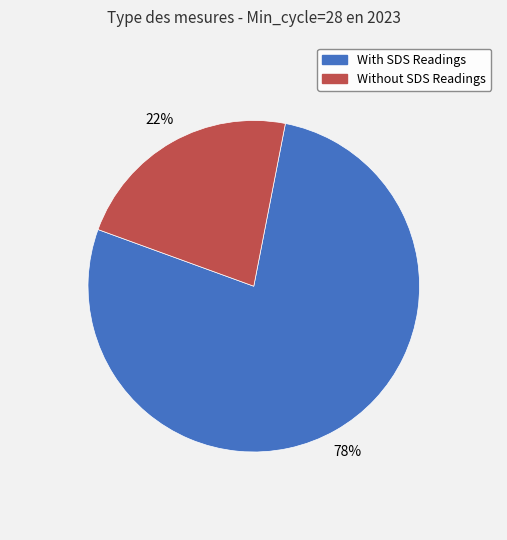

Is there a majority slice in this chart?

Yes